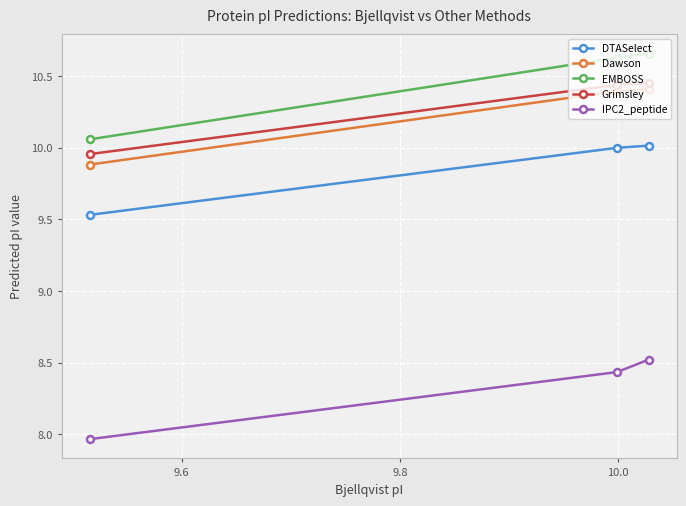

What is the lowest value of the EMBOSS series?

10.1